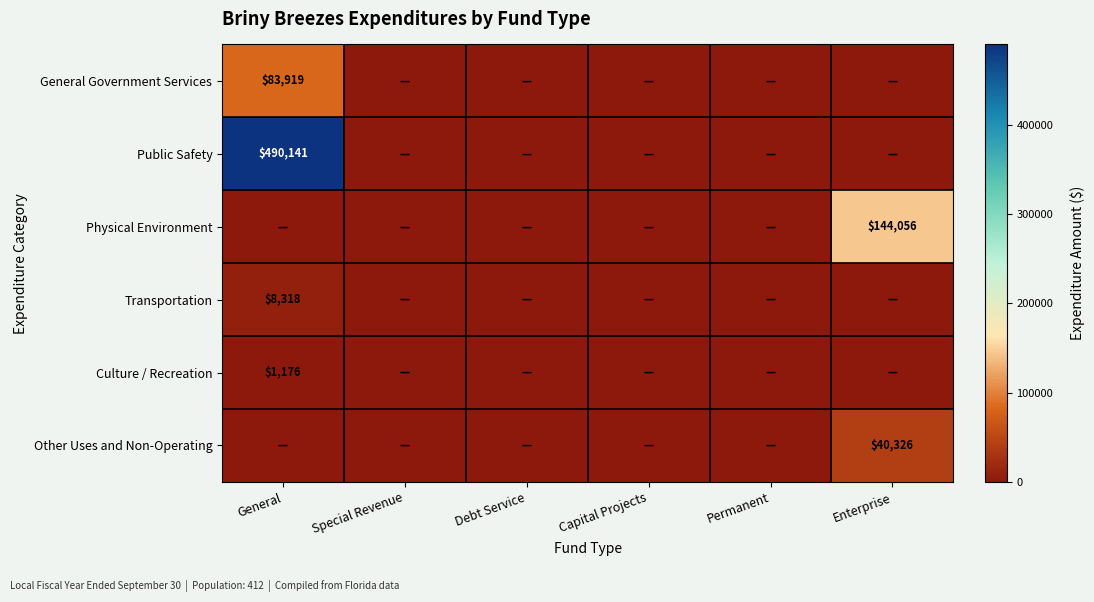

Is it true that Transportation equals 8318 at General?

True